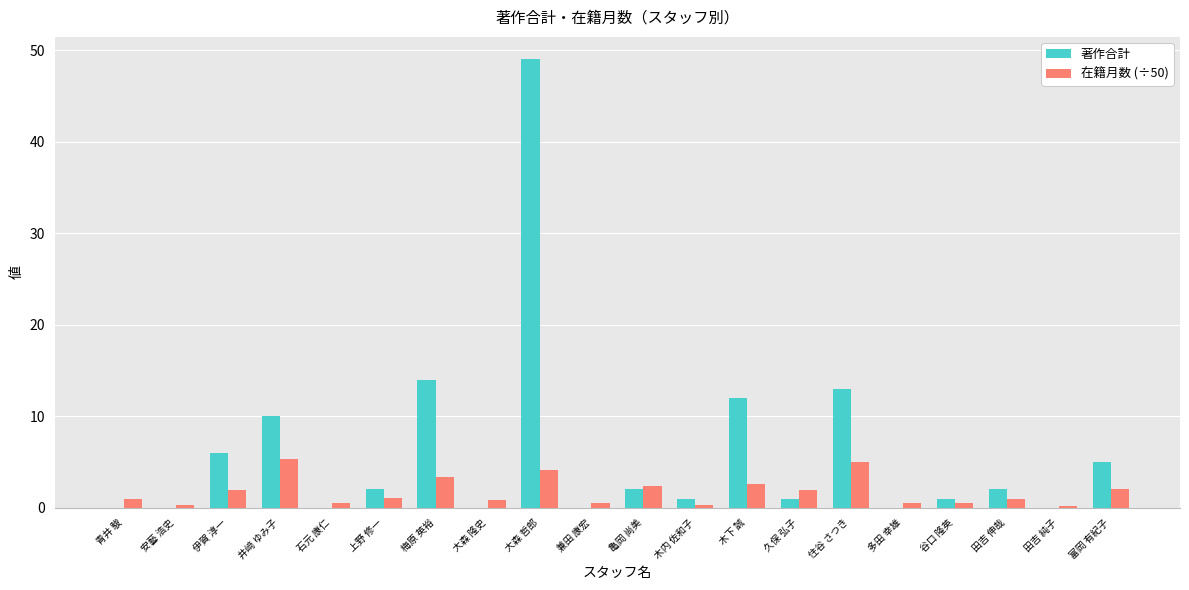

Count the number of data series in this chart.

2